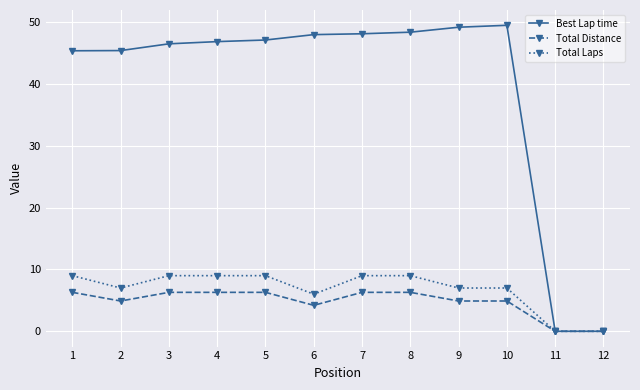

What is the greatest value displayed?

49.5